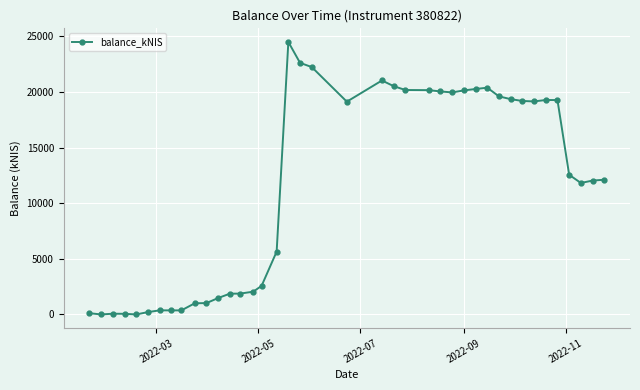

What is the greatest value displayed?

24496.4